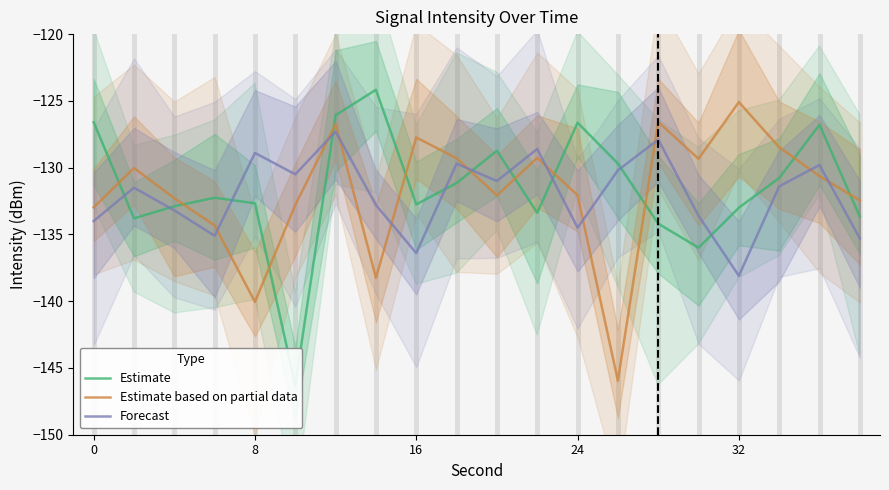

How many interior local valleys does the Forecast series have?

6